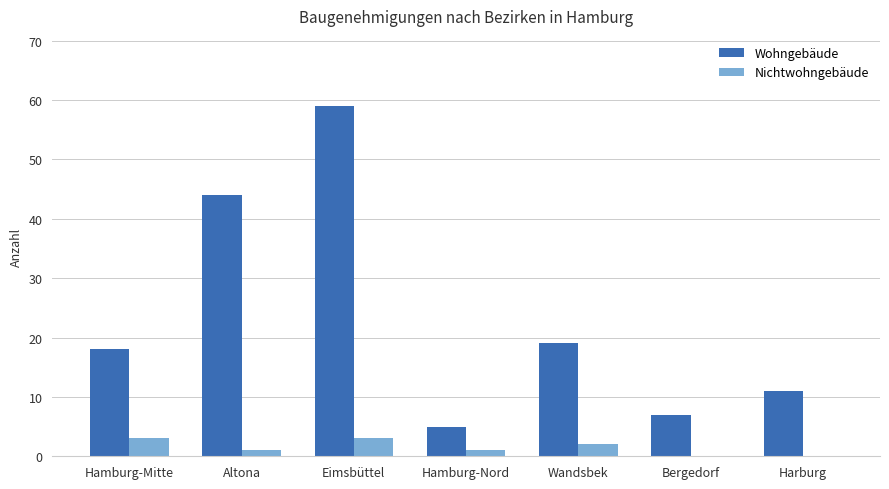

Which series has the largest range (max minus min)?

Wohngebäude